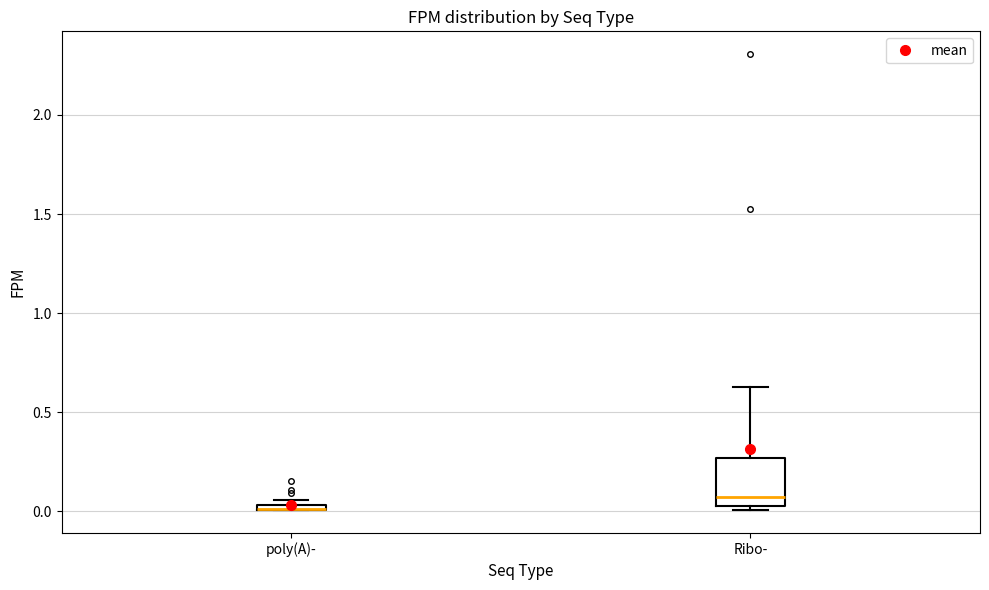

Which box is the tallest, from its lower edge to its upper edge?

Ribo-